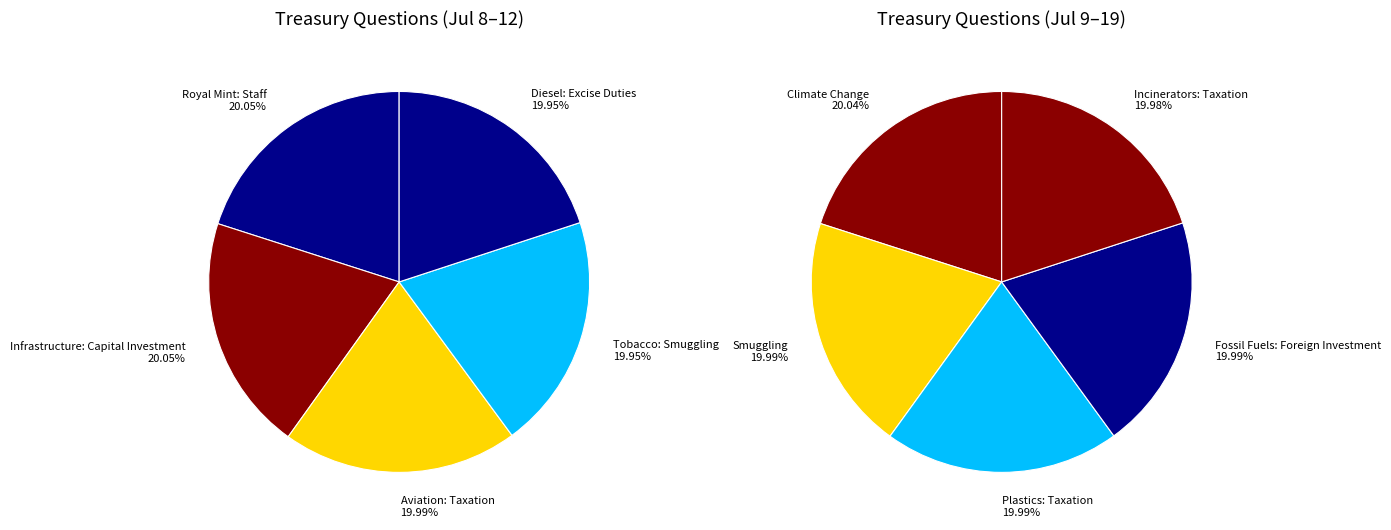

Rank the categories by value from lowest to highest.

Incinerators: Taxation, Smuggling, Plastics: Taxation, Fossil Fuels: Foreign Investment, Climate Change, Diesel: Excise Duties, Tobacco: Smuggling, Aviation: Taxation, Royal Mint: Staff, Infrastructure: Capital Investment